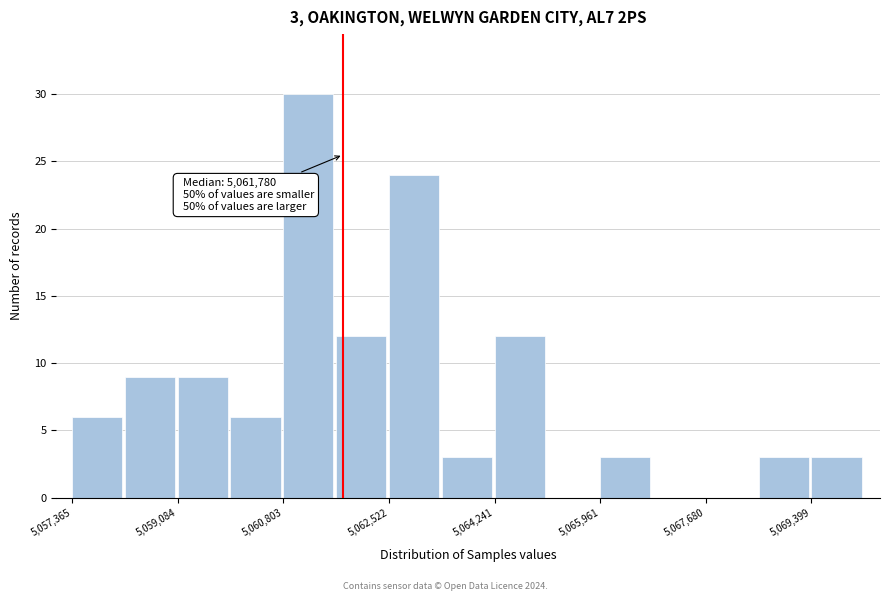

Over which range of the x-axis is the bar tallest?

5060800 to 5061600